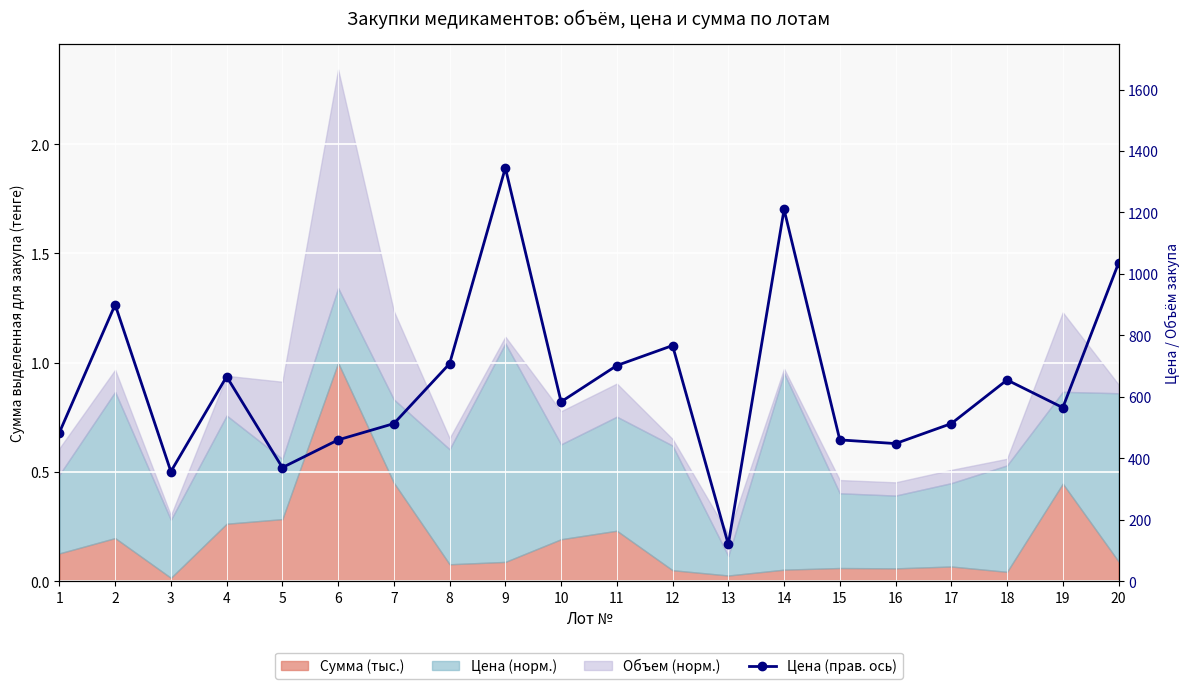

List the labels in order of value, smallest first.

13, 3, 5, 16, 6, 15, 1, 7, 17, 19, 10, 18, 4, 11, 8, 12, 2, 20, 14, 9